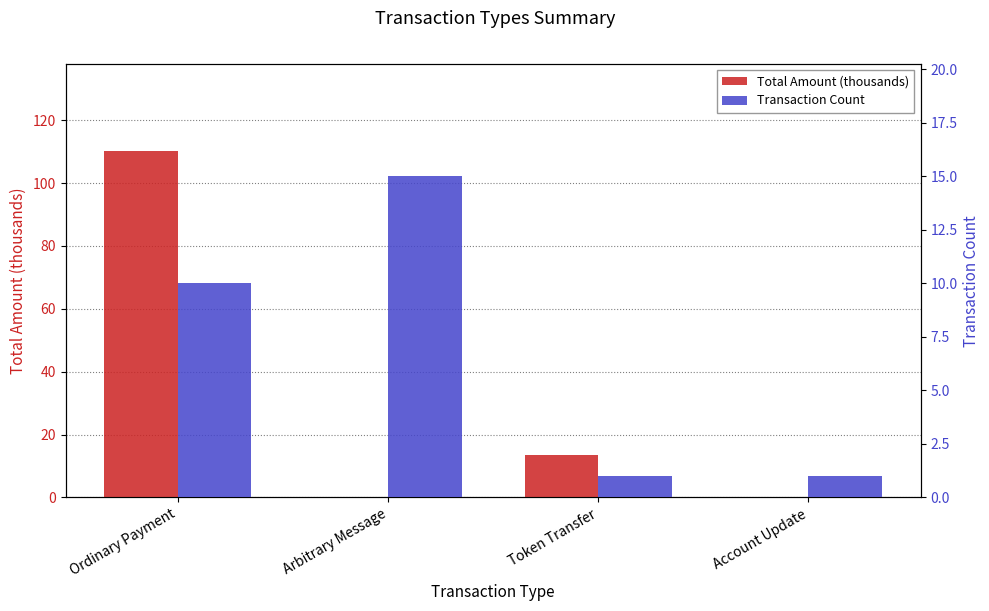

Count the number of categories in the chart.

4